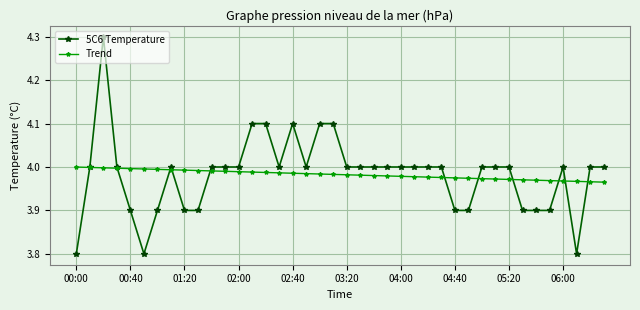

List the series in order of their peak value, highest first.

5C6 Temperature, Trend